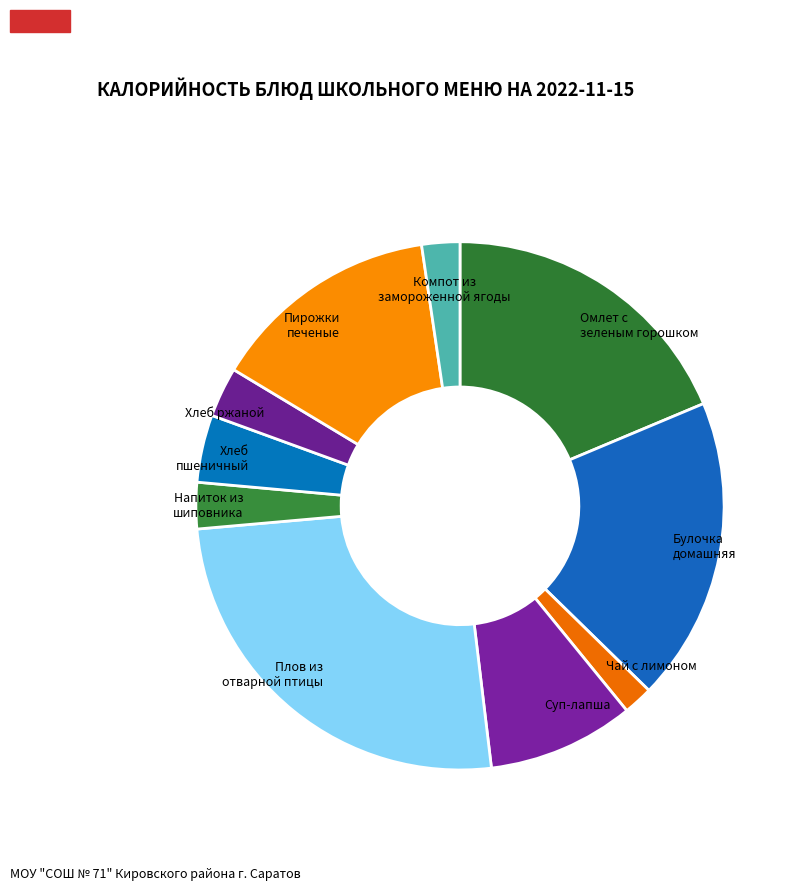

How many slices are in this pie chart?

10